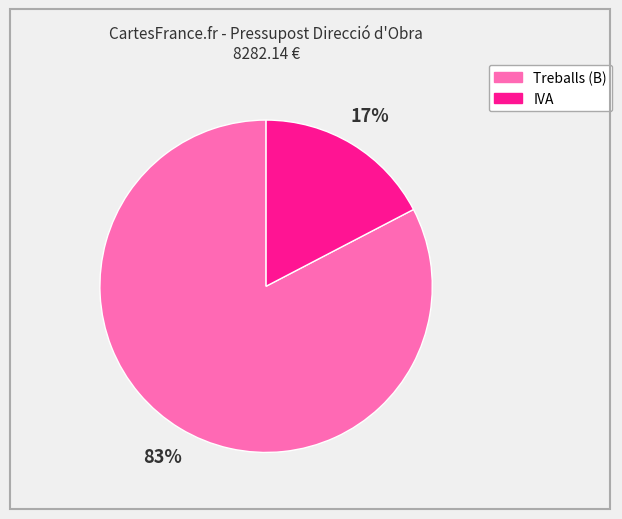

To the nearest percent, what is the combined percentage of IVA and Treballs (B)?

100%